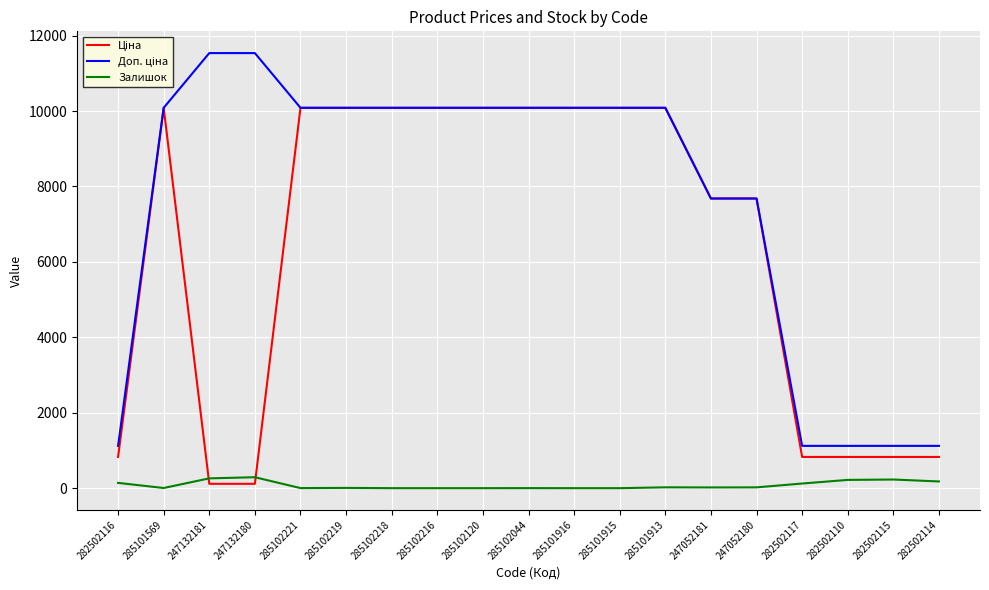

What is the total value across all series at 285102218?

20171.6